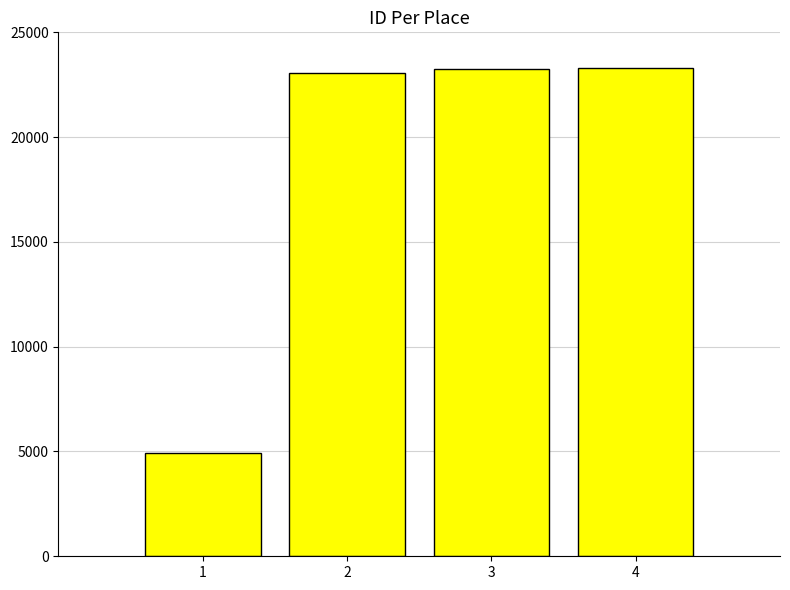

What is the ratio of the value at 1 to the value at 2?

0.2